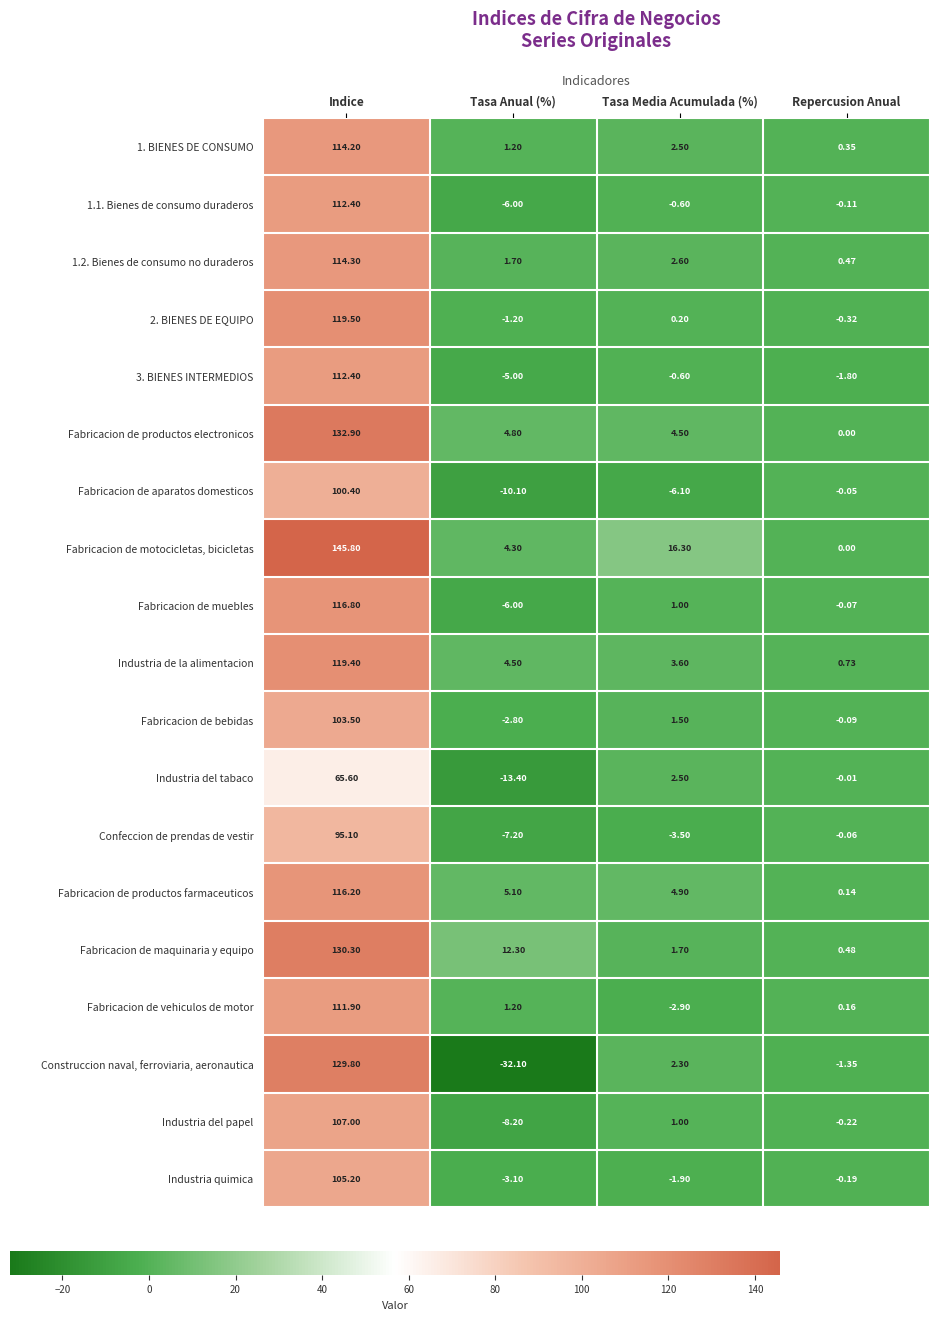

At which label does Industria de la alimentacion first exceed 4?

Indice